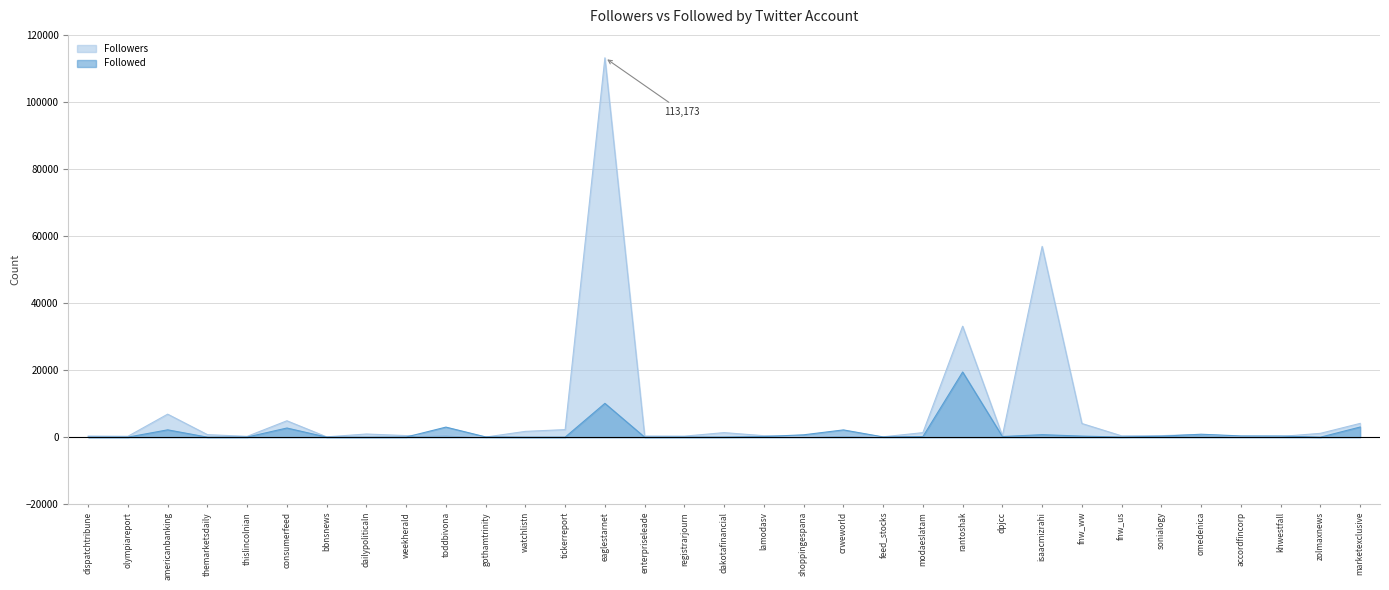

Which series has the largest total across all categories?

Followers